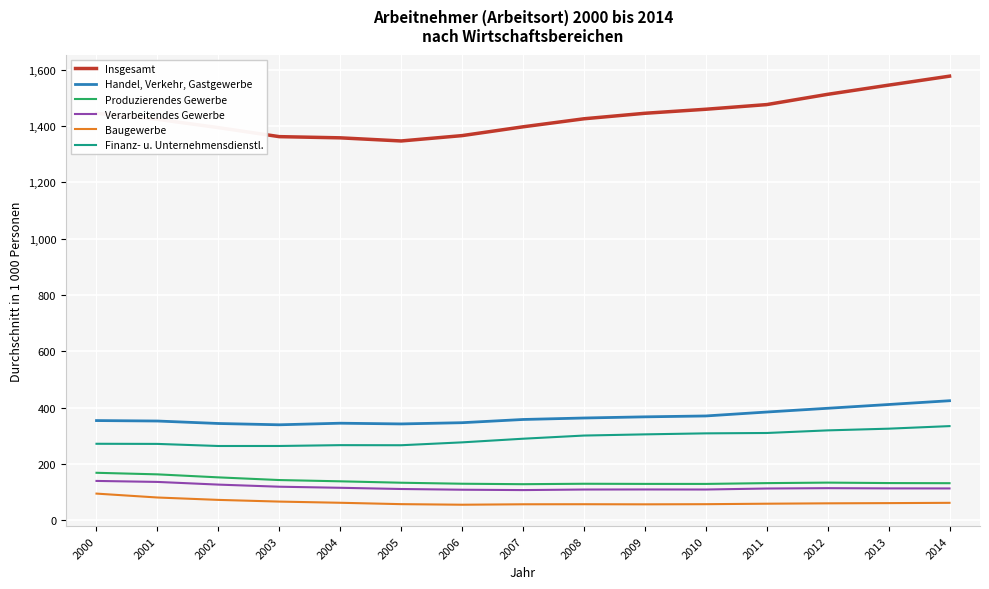

What is the total value across all series at 2008?

2386.8